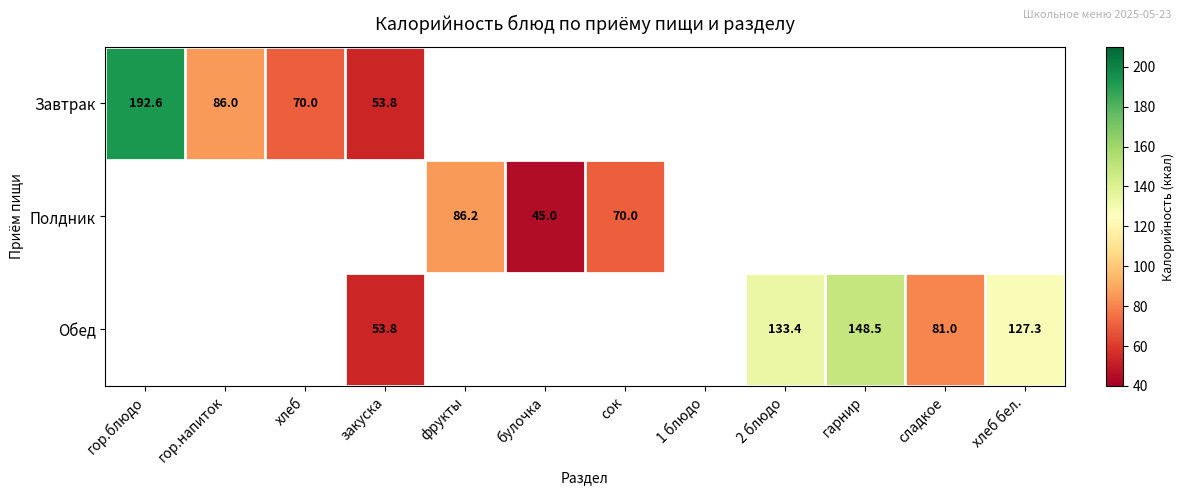

Is it true that Завтрак equals 32.4 at закуска?

False